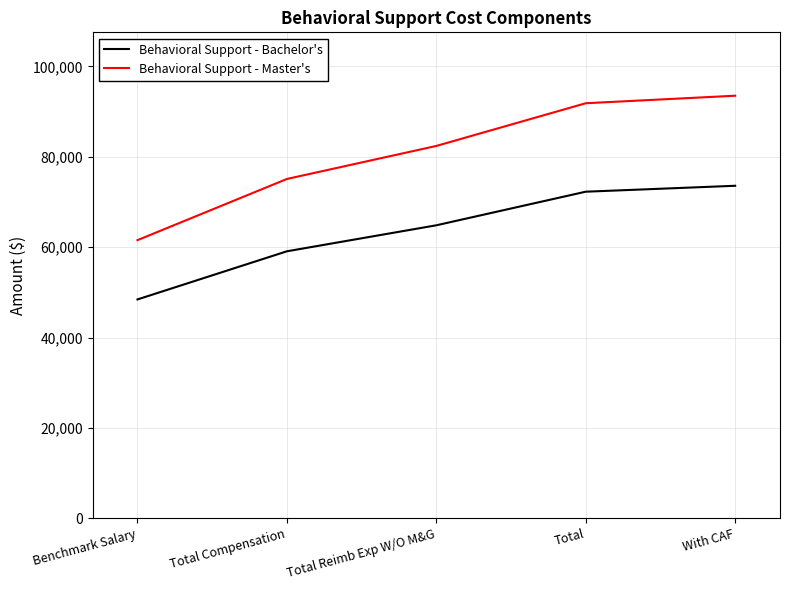

What is the minimum value shown in the chart?

48426.3